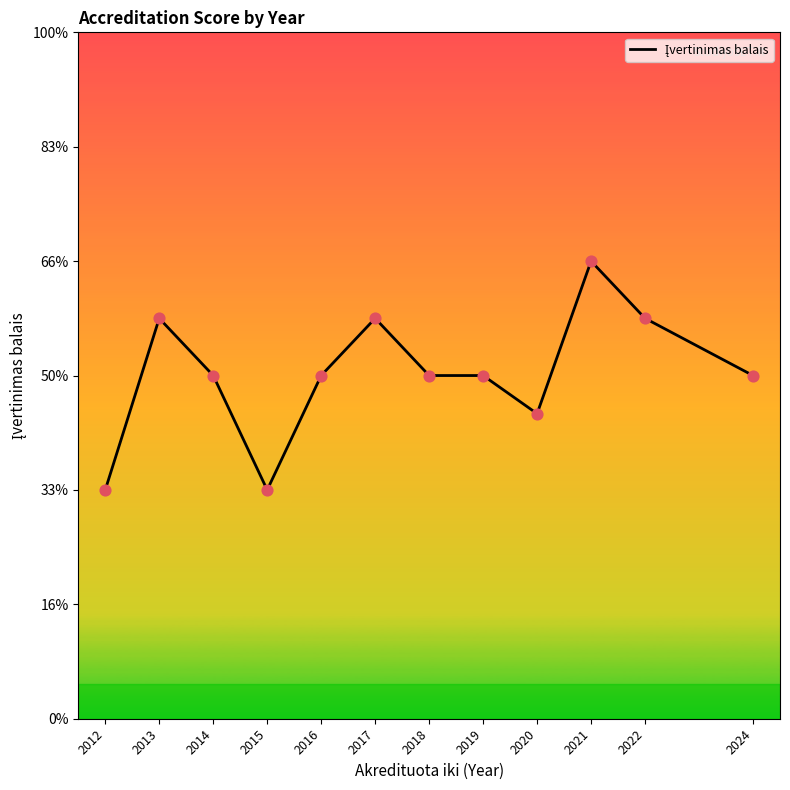

What is the change in value from 2016 to 2021?

+1.0